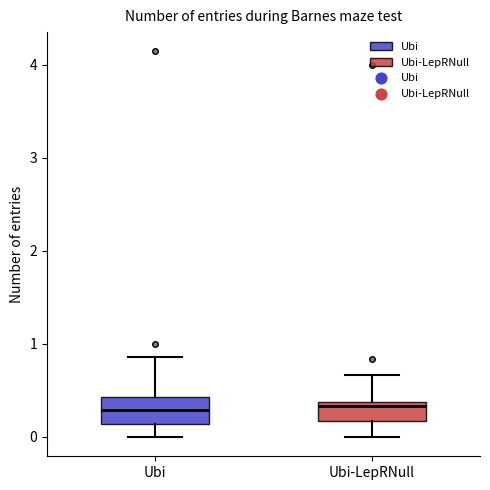

Reading left to right, read every box against the y-axis: the position of its median line, the range the box covers, and the ends of its whiskers. The values are not printed on the chart, so give them approximately, as read against the axis.

Ubi: median 0.3, box 0.1 to 0.4, whiskers 0.0 to 0.9
Ubi-LepRNull: median 0.3, box 0.2 to 0.4, whiskers 0.0 to 0.7